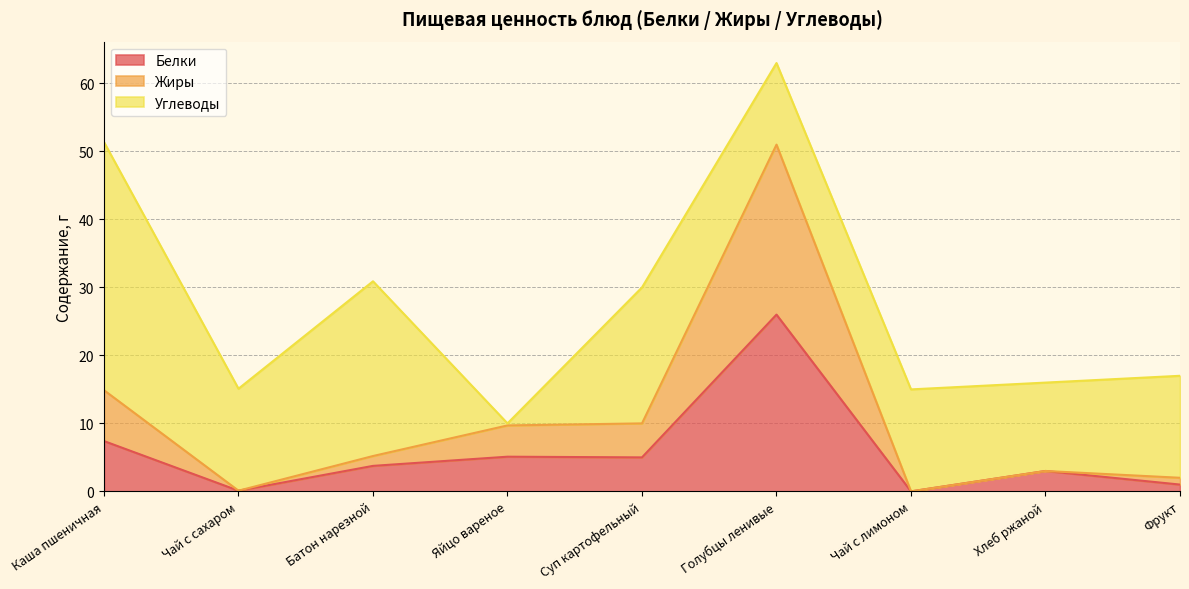

What is the average value of the Жиры series?

10.7